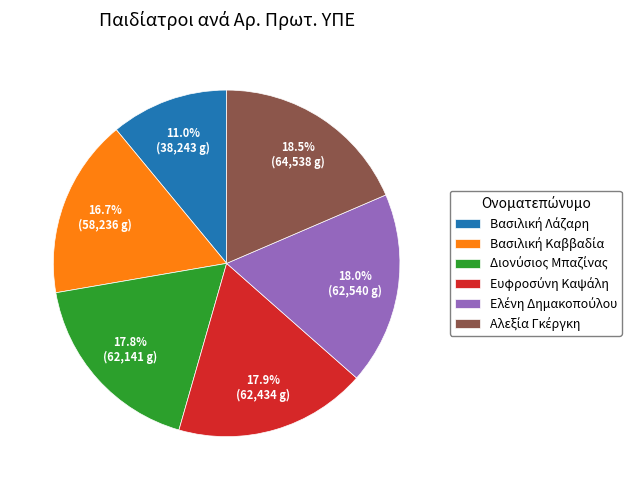

Is there a majority slice in this chart?

No